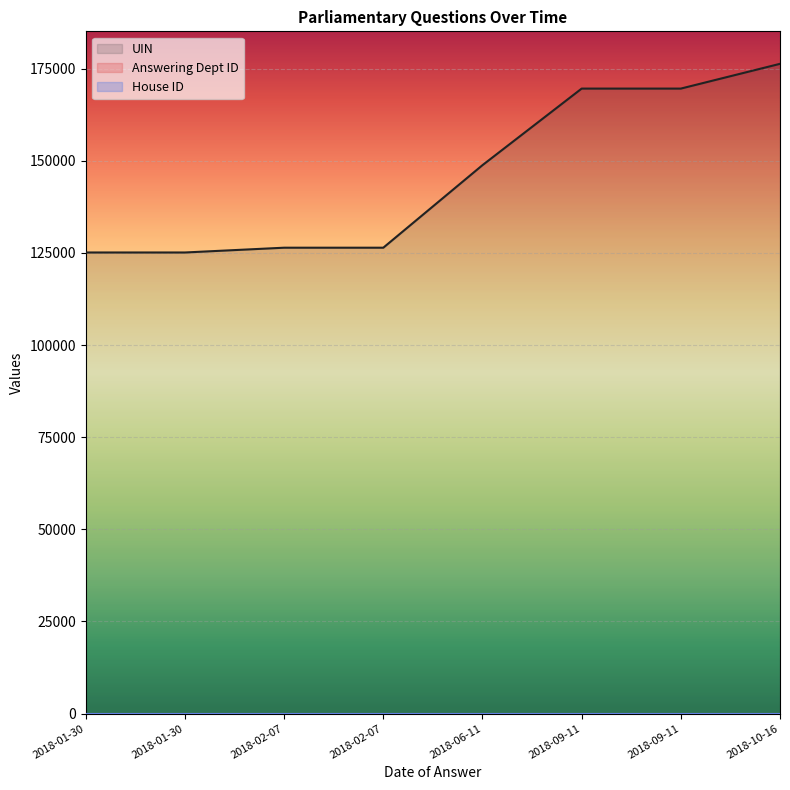

True or false: UIN and Answering Dept ID intersect in this chart.

False